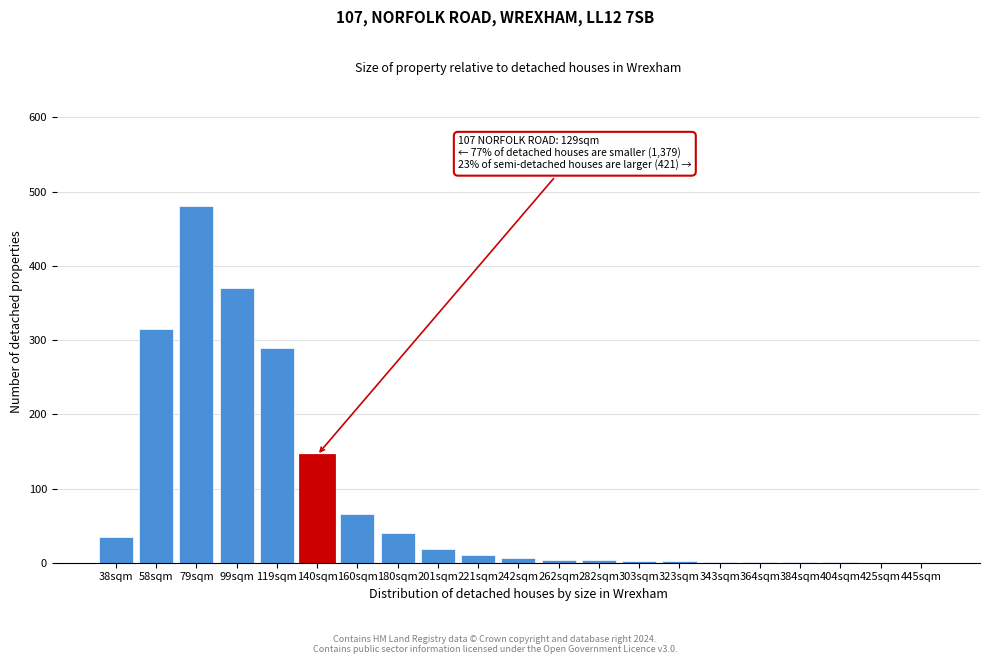

At which label is the value closest to 240?

119sqm